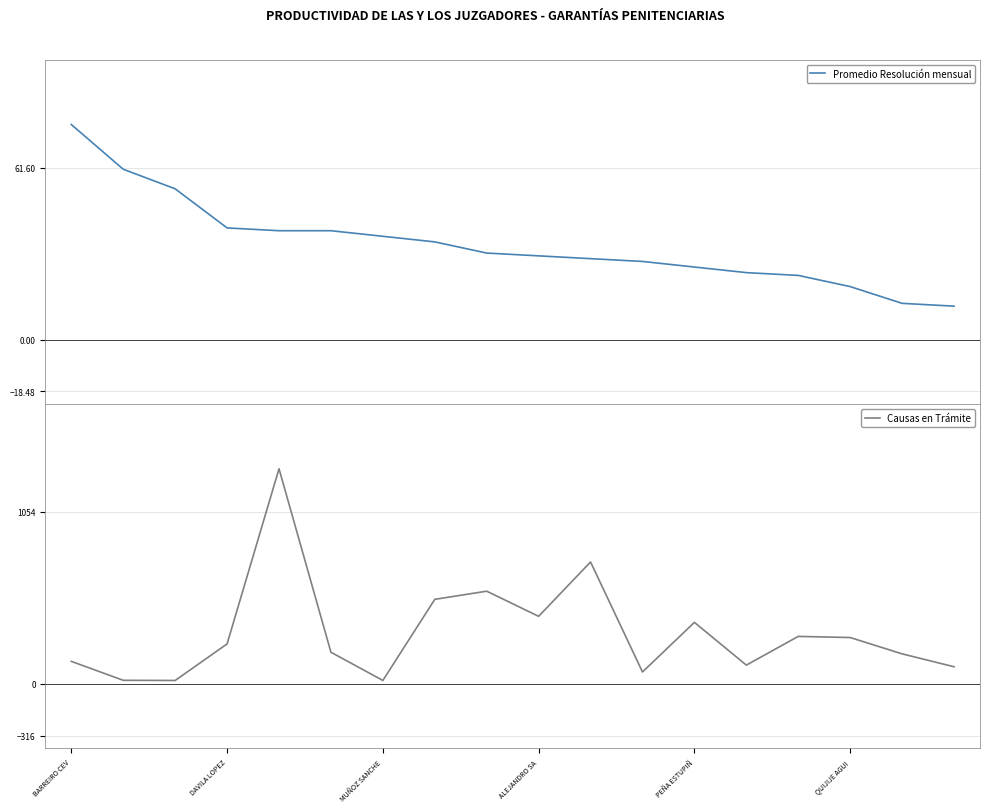

What is the difference between the second highest and minimum values in the Causas en Trámite series?

726